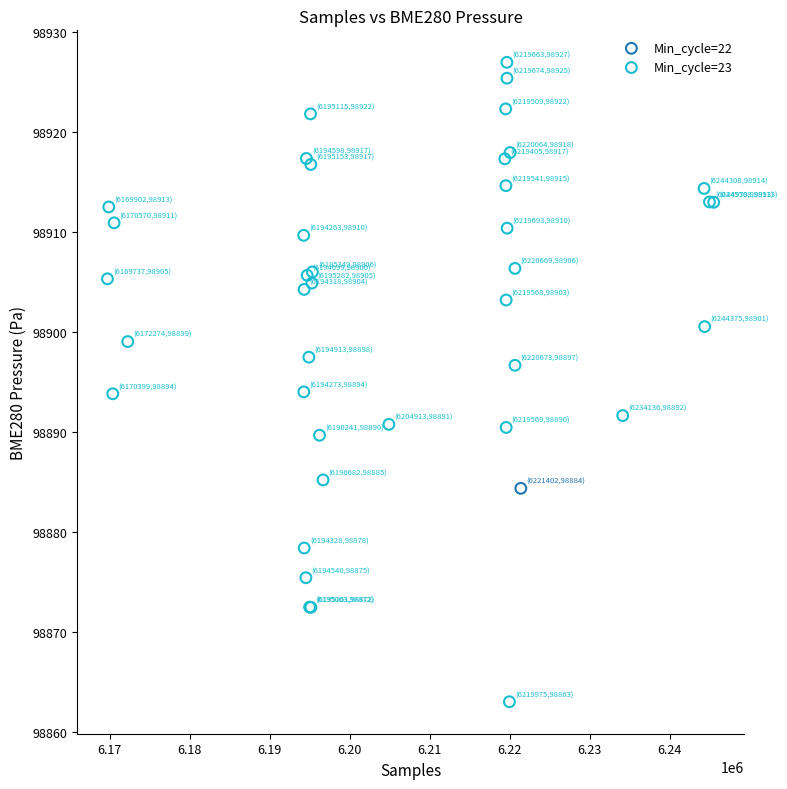

What are all the series names shown in the legend?

Min_cycle=22, Min_cycle=23